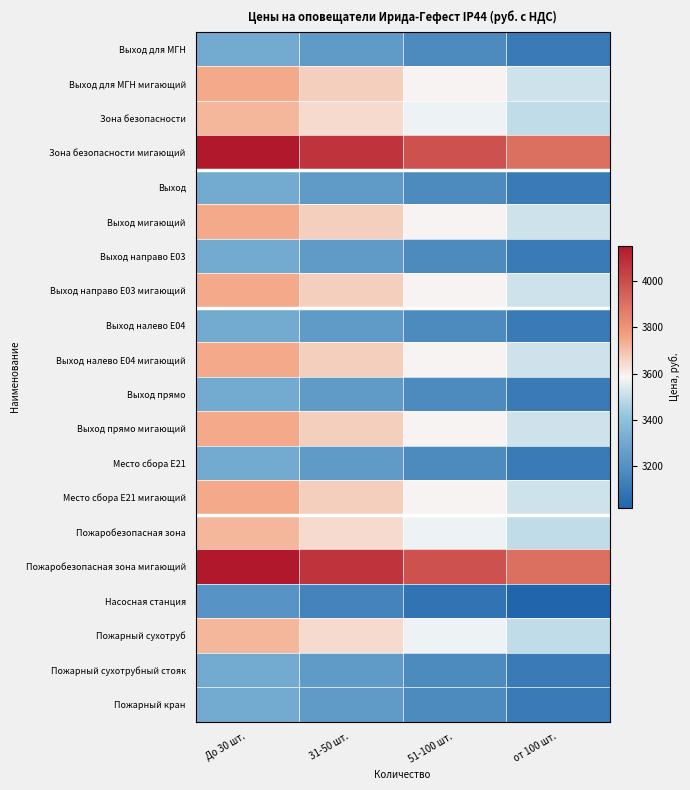

Which series has the largest total across all categories?

Зона безопасности мигающий